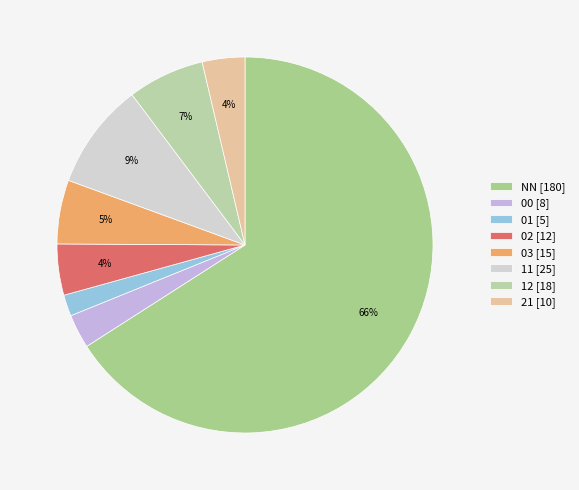

Which category has the smallest portion of the pie?

01